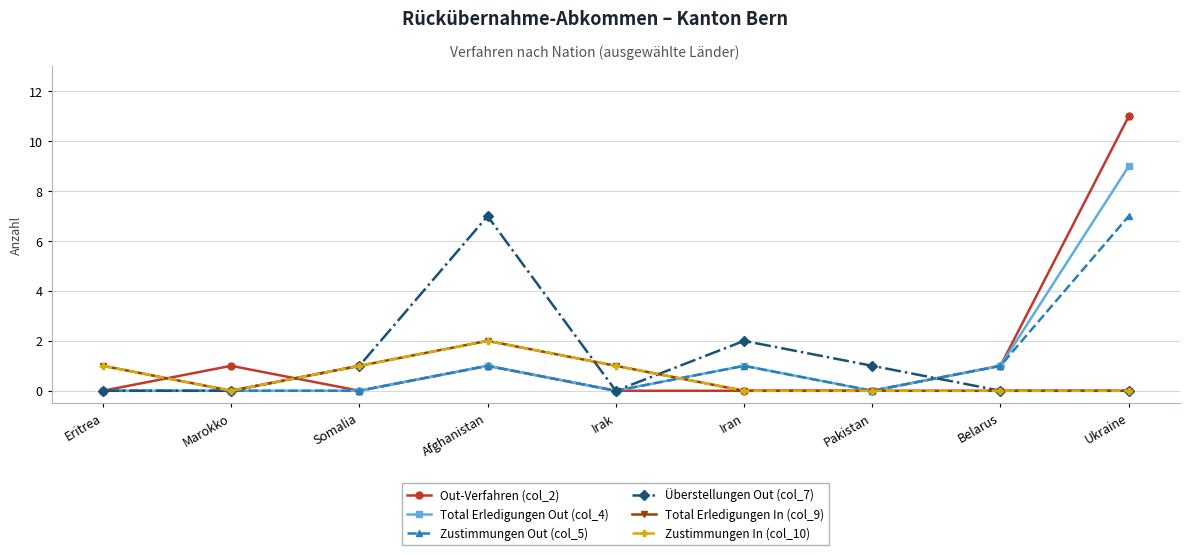

How many interior local peaks does the Total Erledigungen Out (col_4) series have?

2